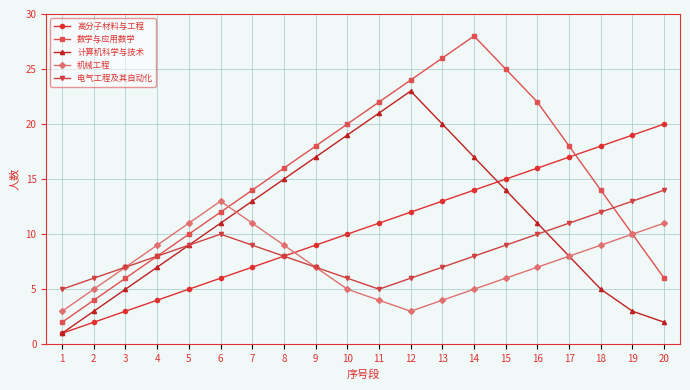

Does the chart have visible grid lines?

Yes